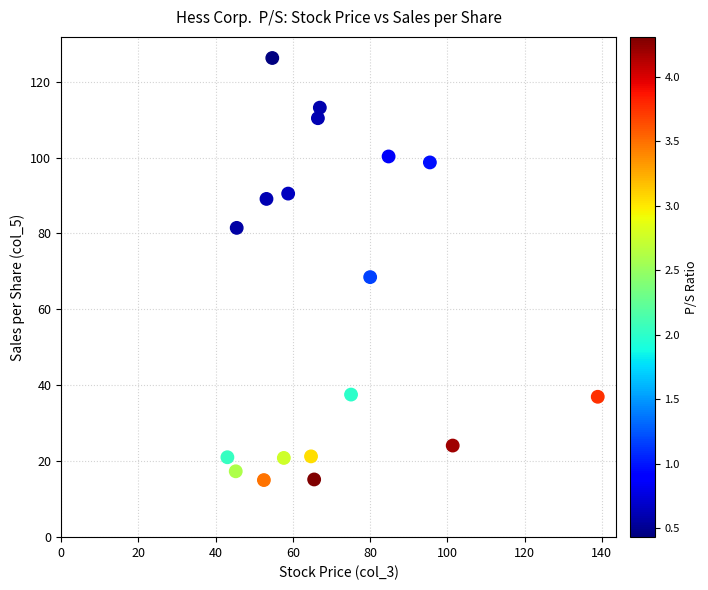

What Y value in the scatter plot is closest to 70?

68.5